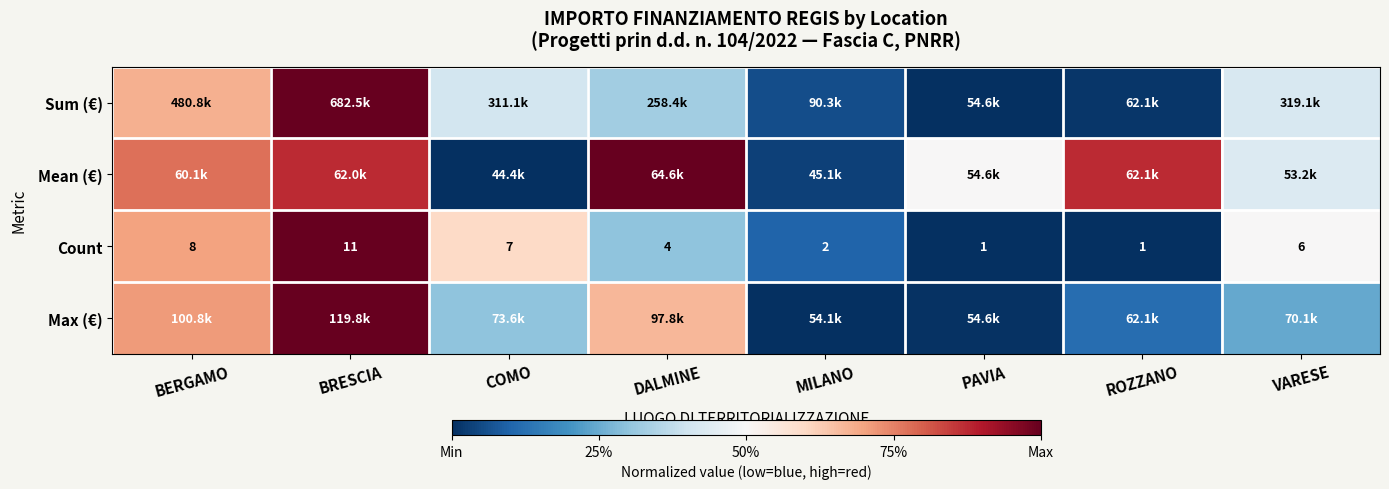

Which category has the highest value in the Count series?

BRESCIA